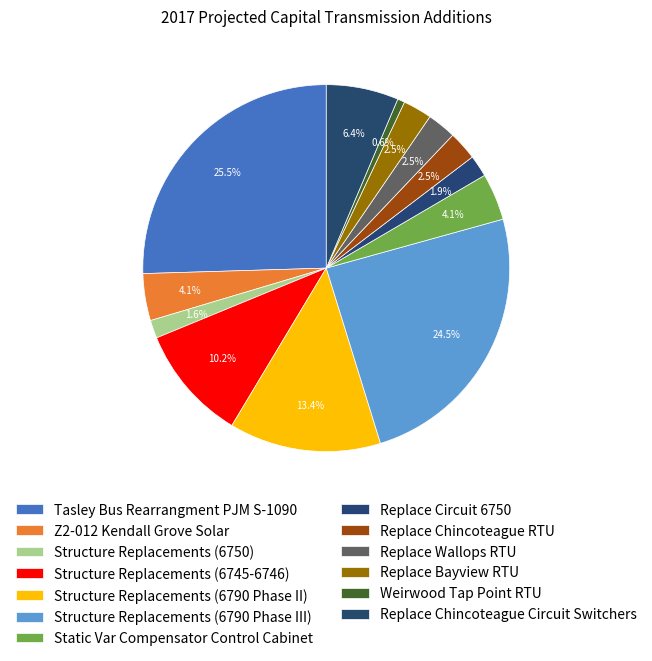

Is there a majority slice in this chart?

No